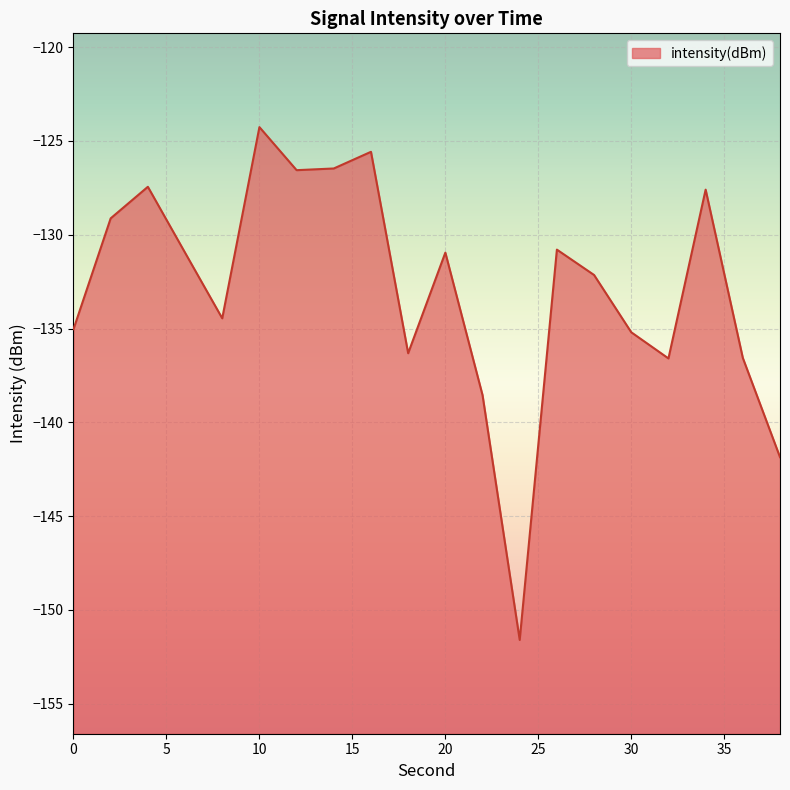

Rank the categories by value from highest to lowest.

10, 16, 14, 12, 4, 34, 2, 26, 20, 6, 28, 8, 0, 30, 18, 36, 32, 22, 38, 24